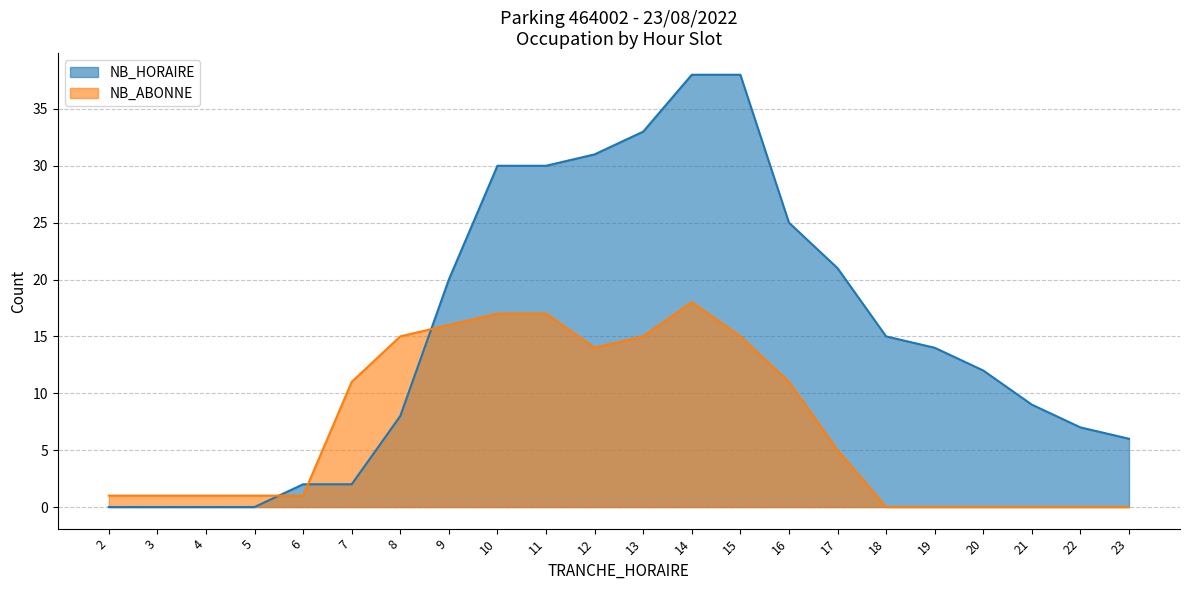

How many times do NB_ABONNE and NB_HORAIRE cross each other?

3